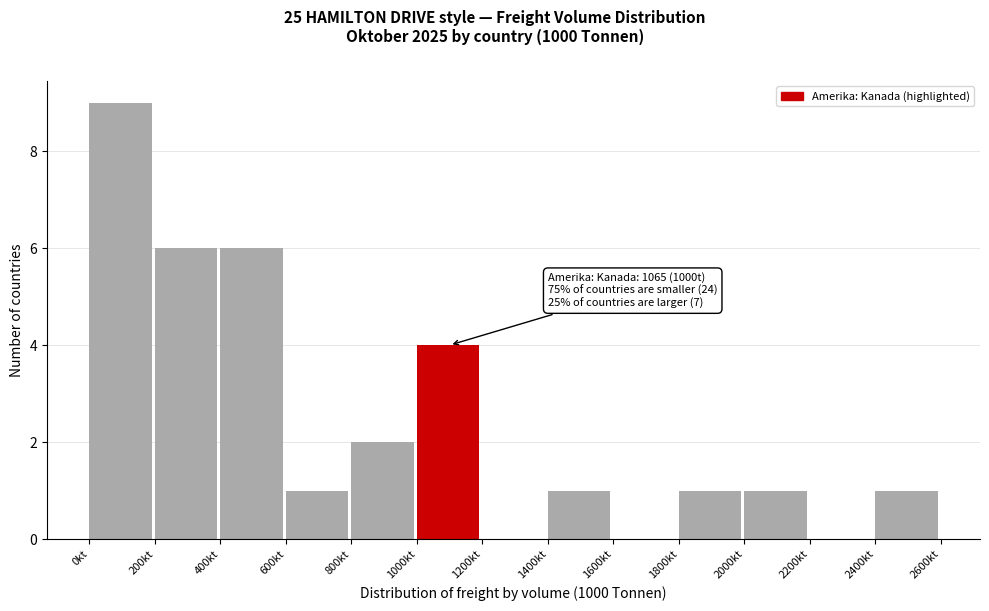

Which range on the x-axis has the tallest bar?

0 to 200